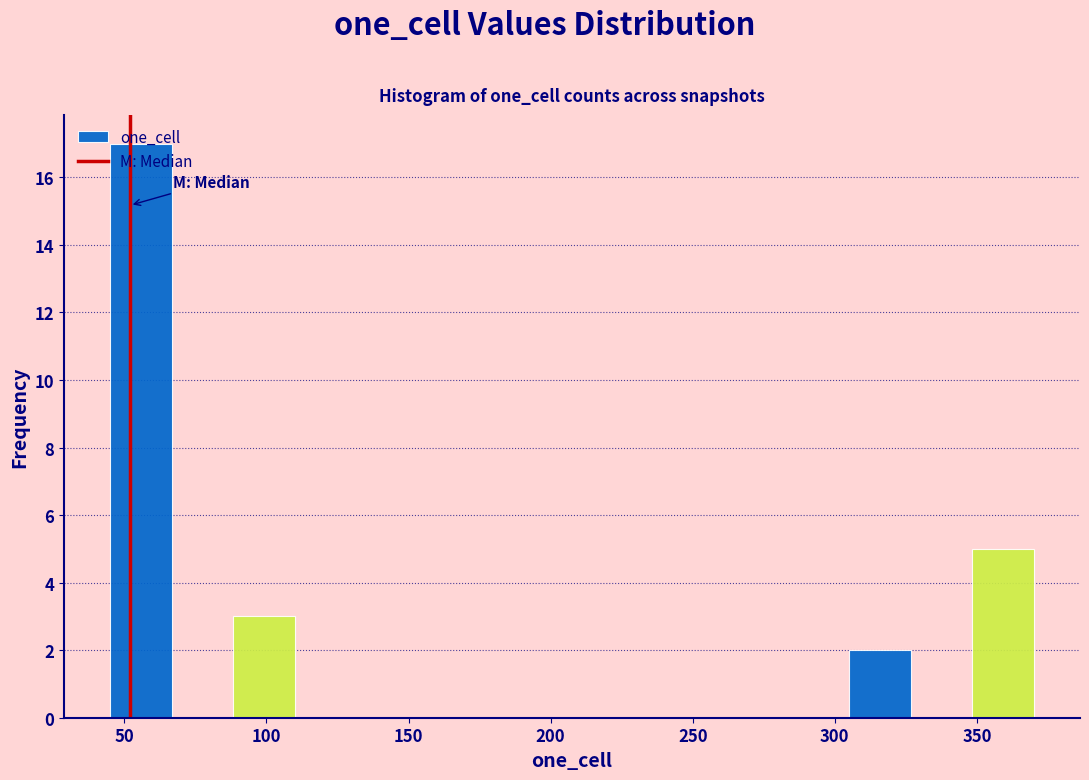

Which range on the x-axis has the tallest bar?

45 to 65